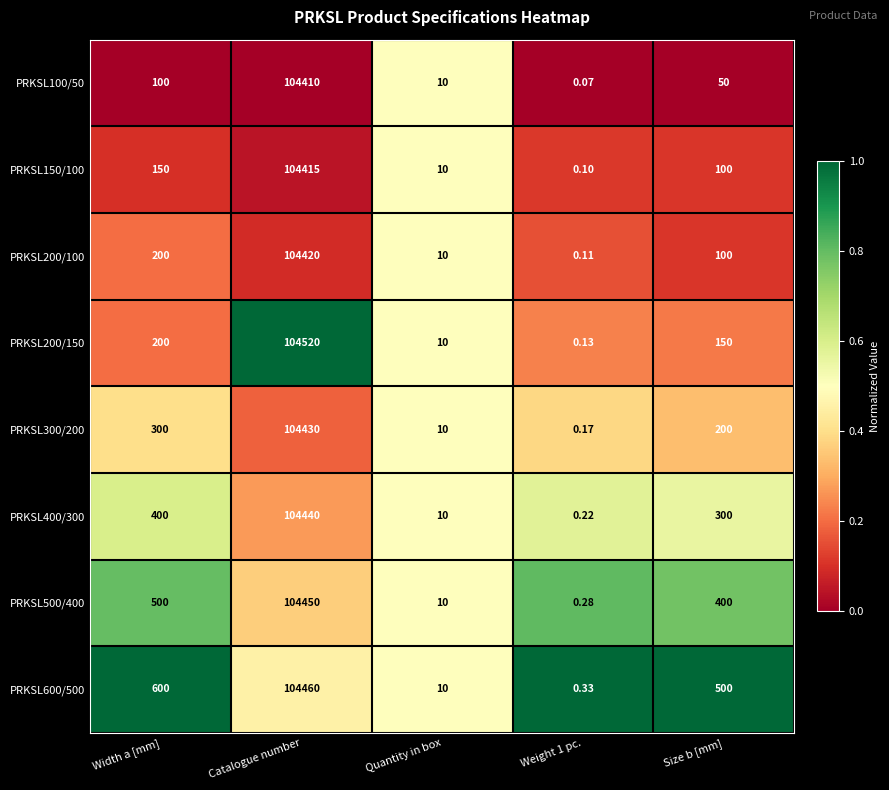

At which label is PRKSL300/200 closest to 52215?

Width a [mm]